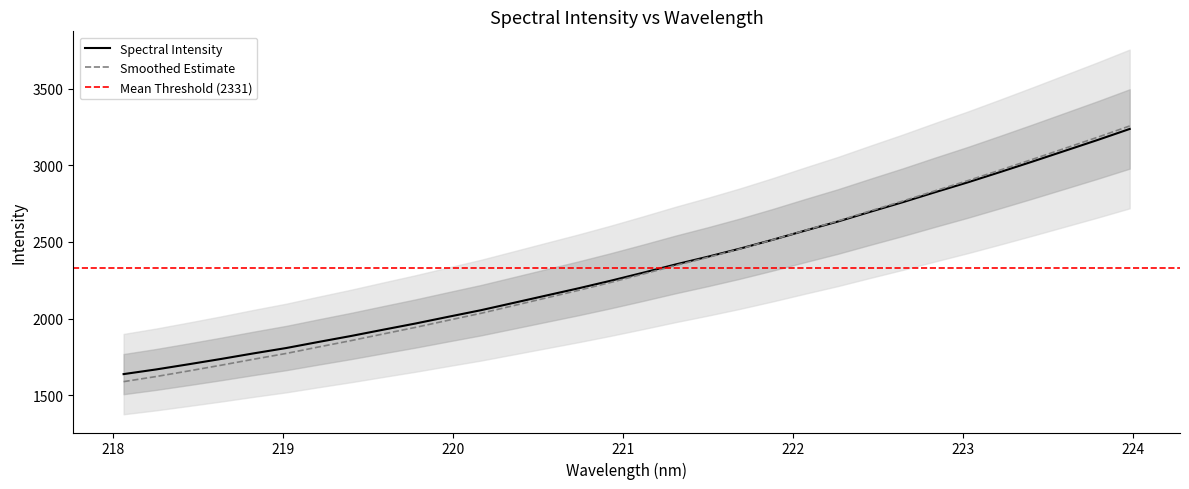

At which label does the data first exceed 2298?

221.1174